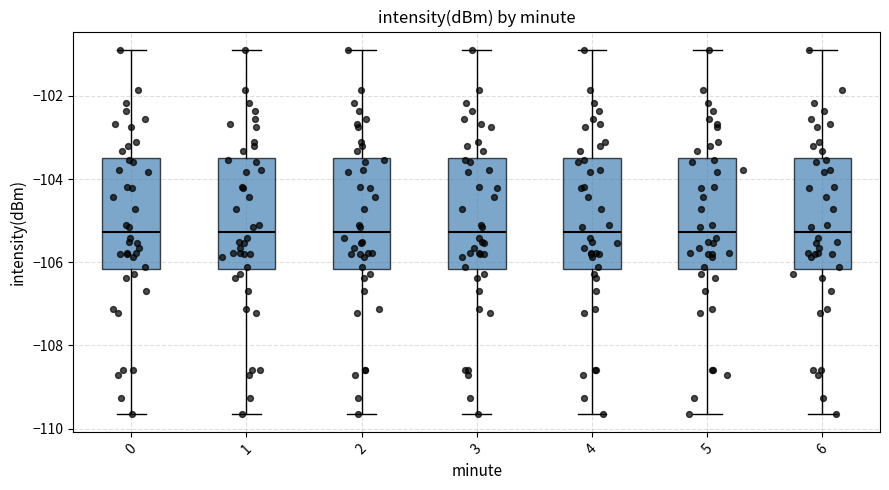

Where does the upper whisker of the box at x = 0 end on the y-axis? The values are not printed on the chart, so give them approximately, as read against the axis.

-100.8